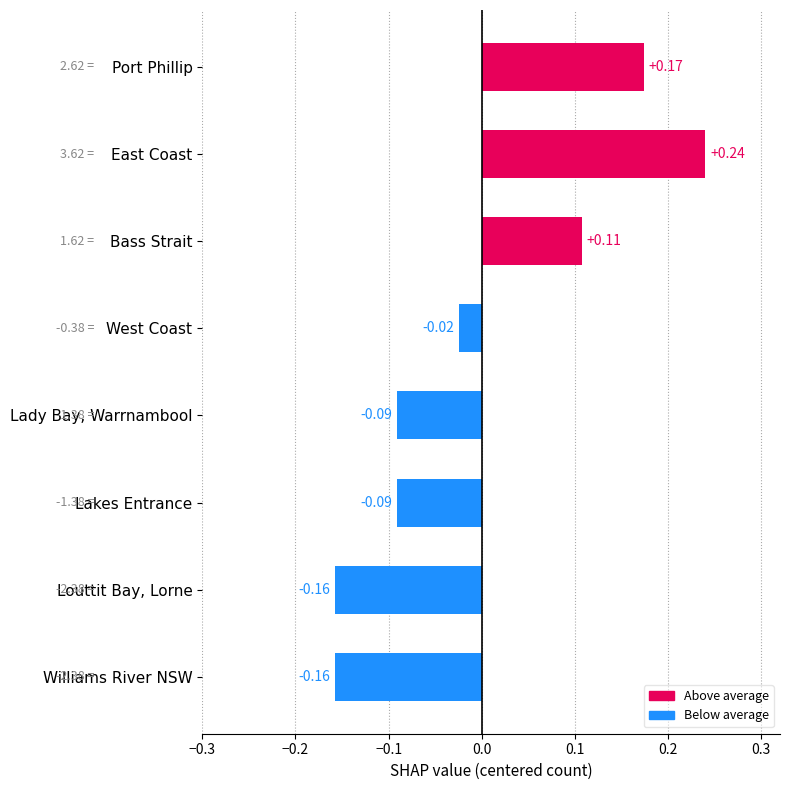

How many negative values are there?

5